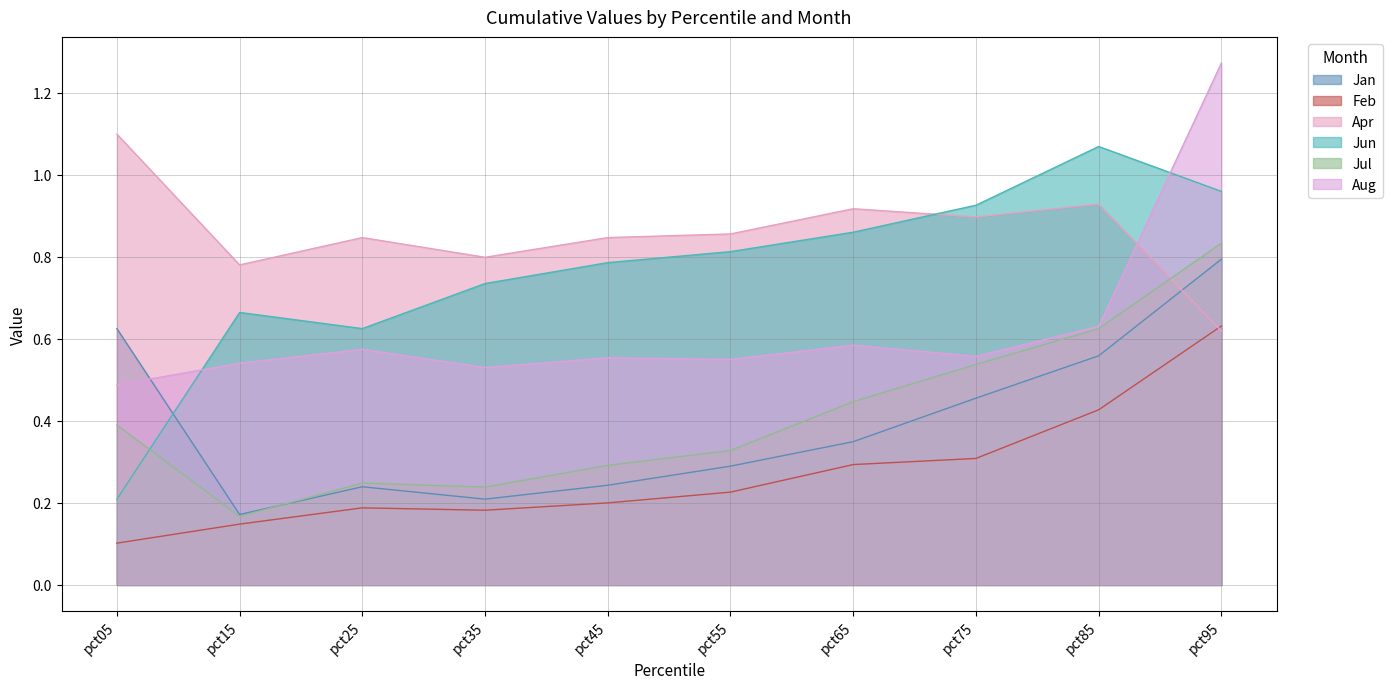

True or false: Feb and Jan intersect in this chart.

False